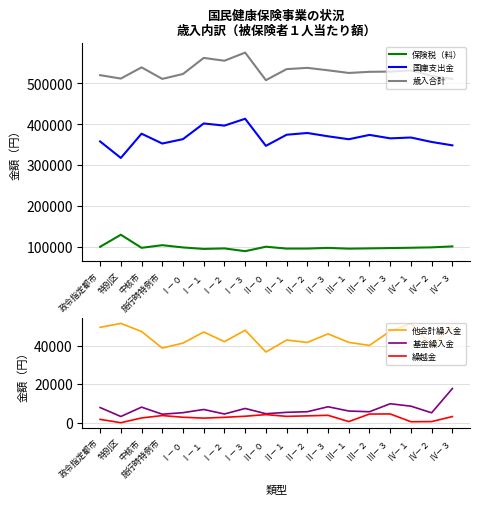

How many interior local peaks does the 歳入合計 series have?

5